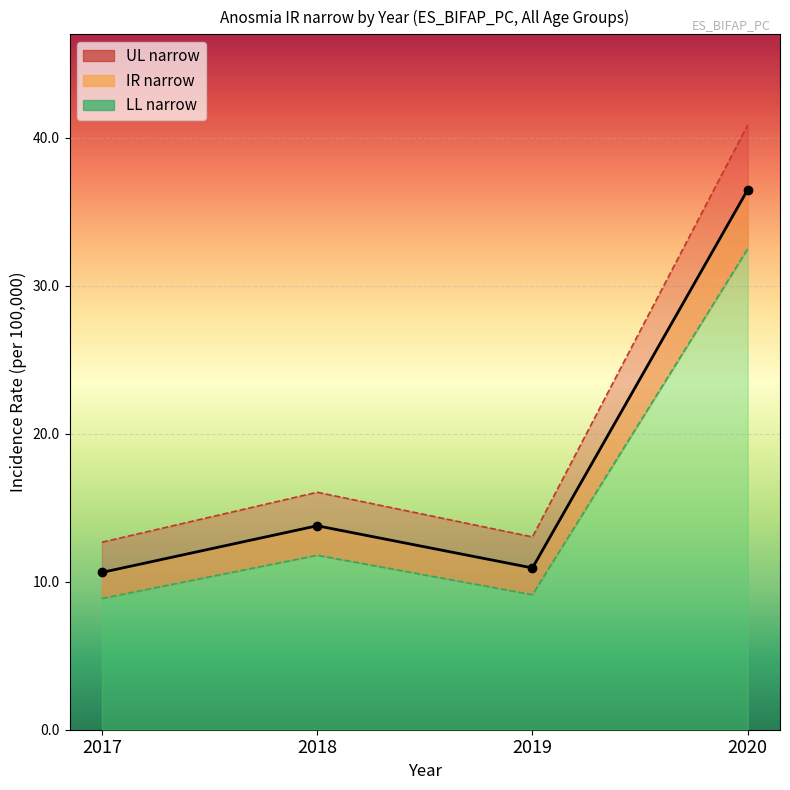

Which series has the widest spread of values?

UL narrow